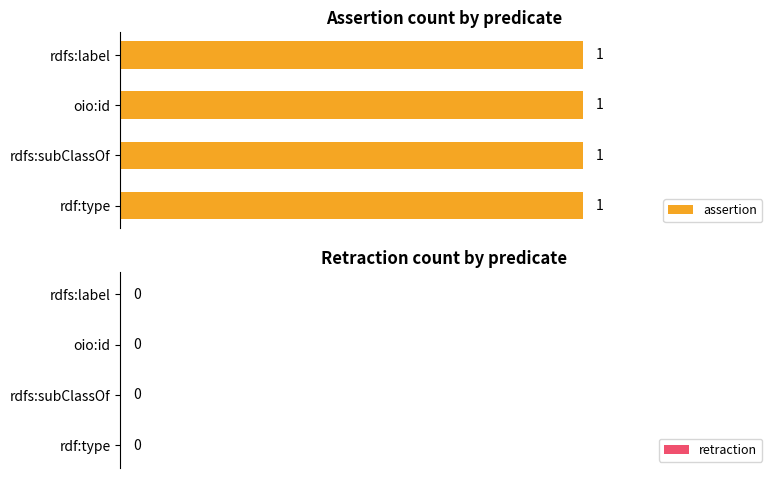

Which series has the largest total across all categories?

assertion